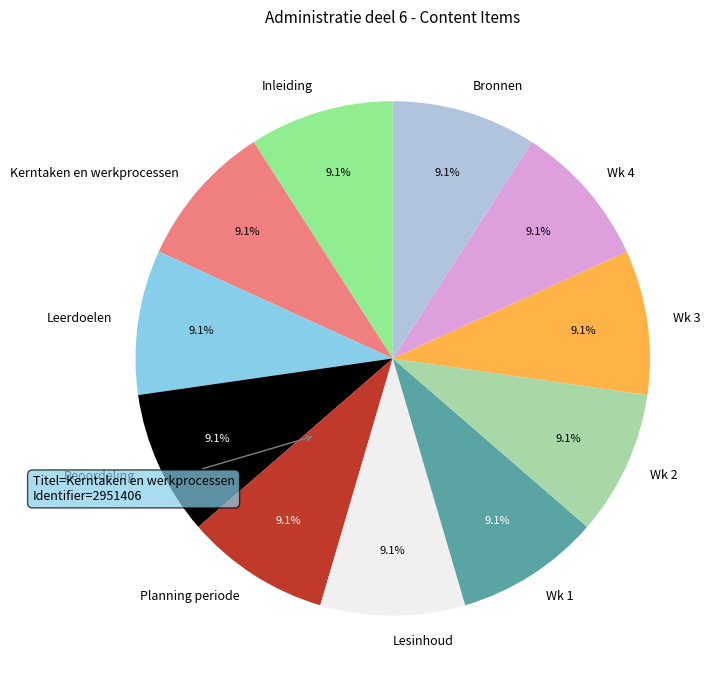

Count the number of slices in the pie.

11